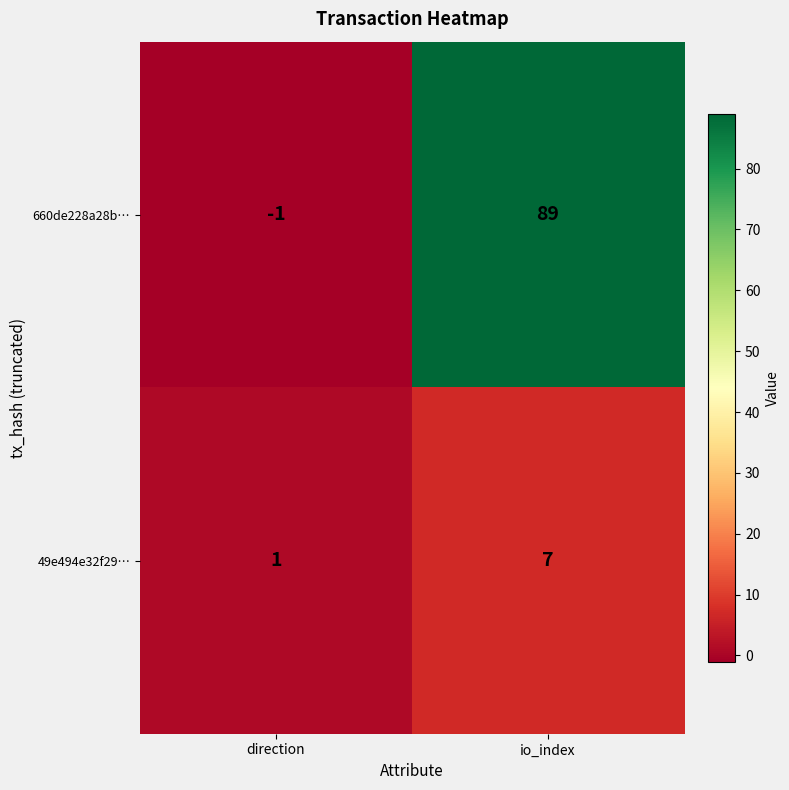

Reading left to right, list all the values displayed in this chart.

660de228a28b…: -1	89
49e494e32f29…: 1	7